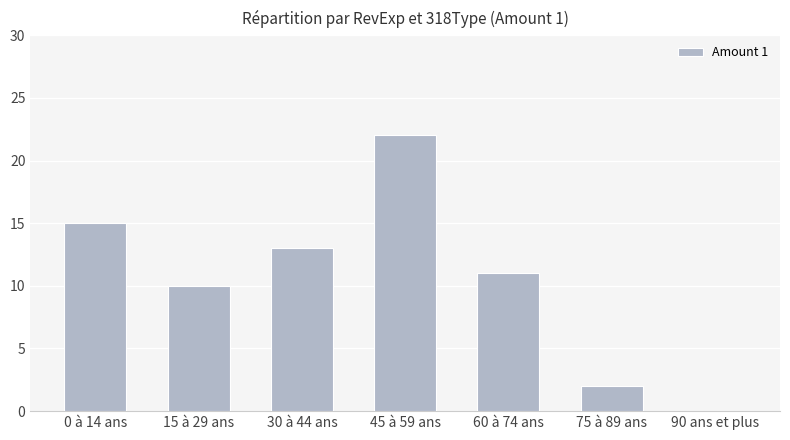

What is the change in value from 75 à 89 ans to 90 ans et plus?

-2